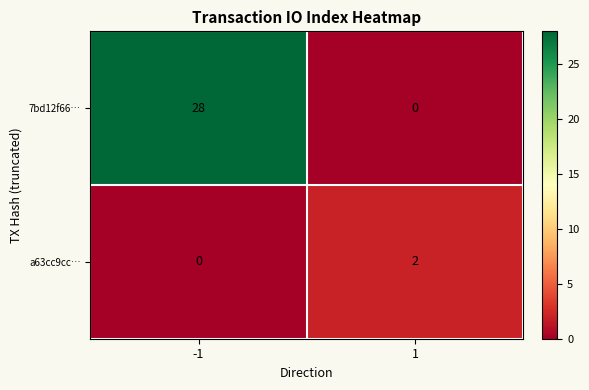

The value of 7bd12f66… at -1 is 11. True or false?

False